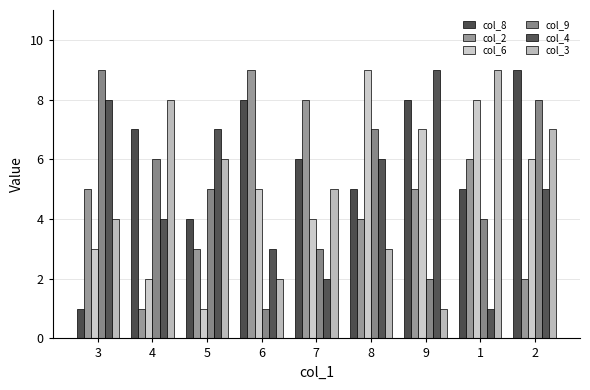

What is the label of the 8th bar from the left?

1